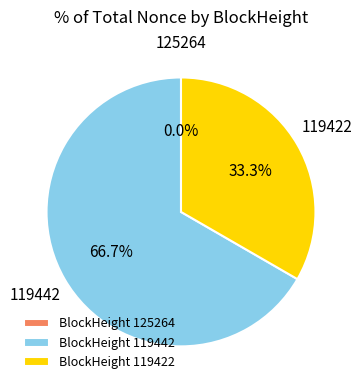

How many segments does this pie chart have?

3